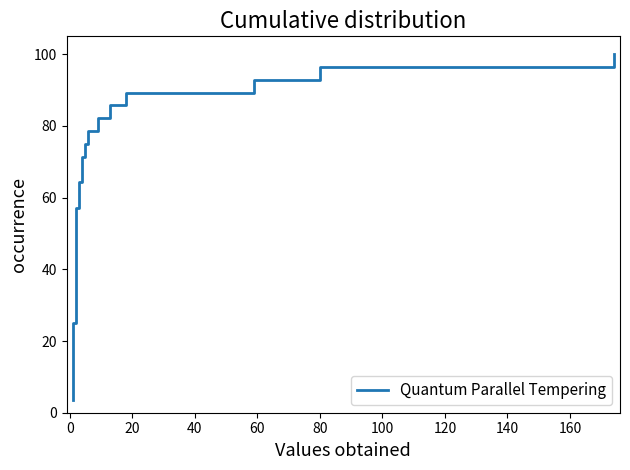

How many categories are shown in the chart?

28